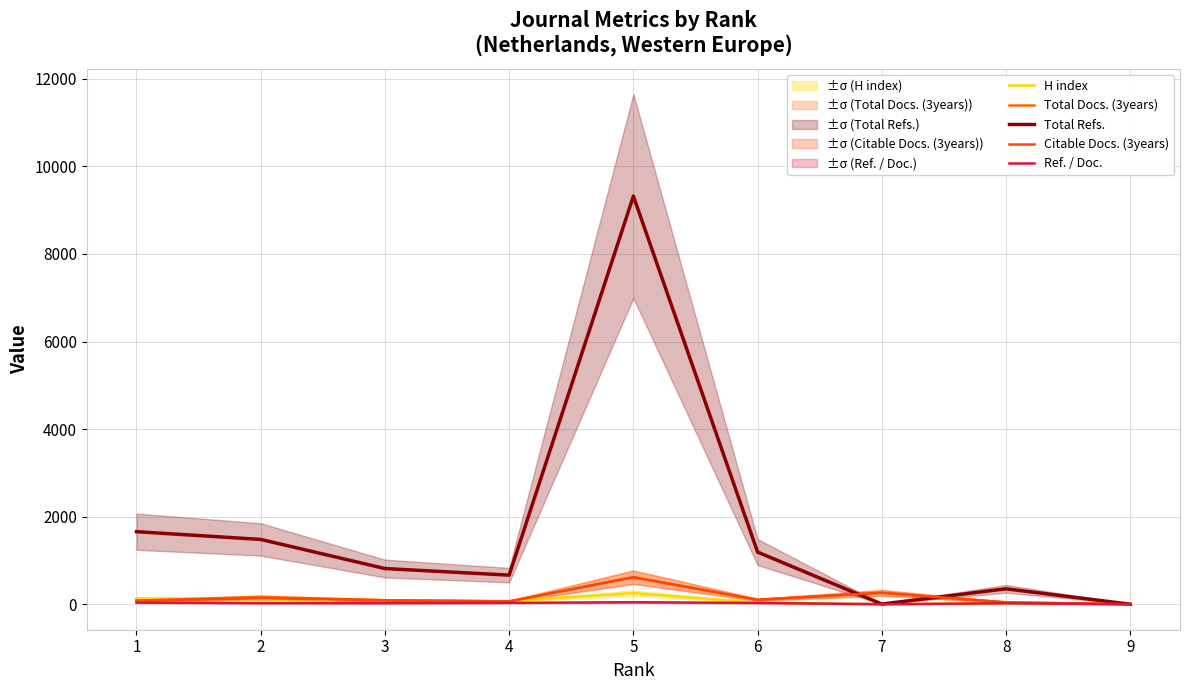

Where is the first local minimum for Total Docs. (3years)?

4